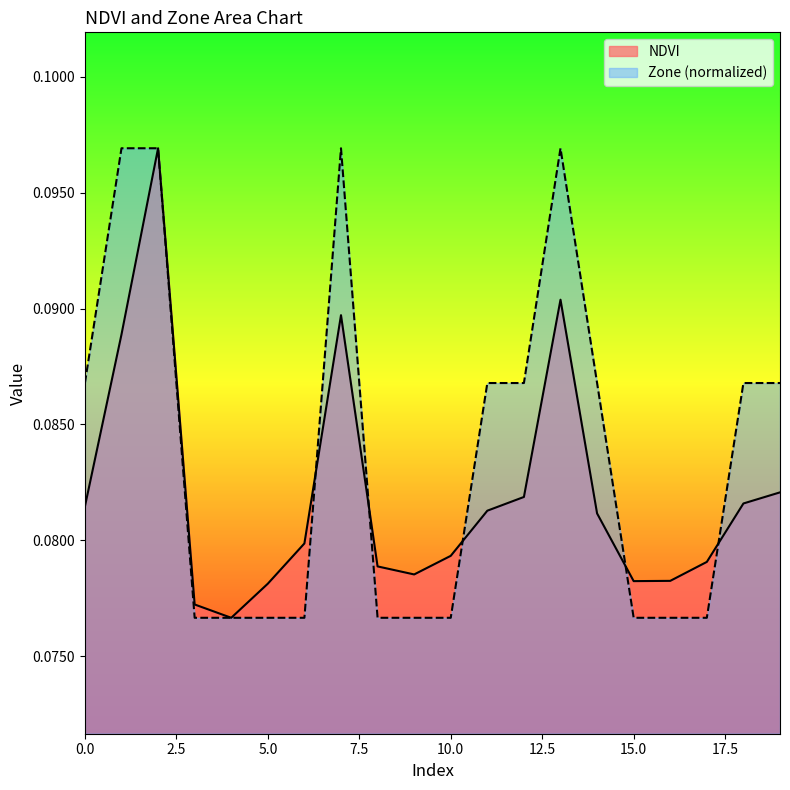

Which series ends up on top after the final intersection of NDVI and Zone?

Zone